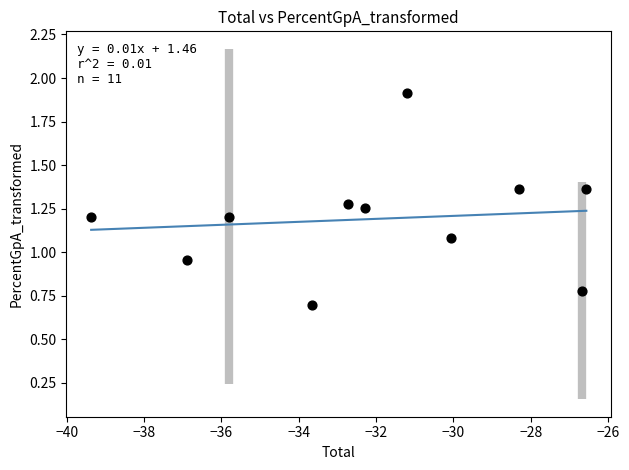

What is the average X value?

-32.1